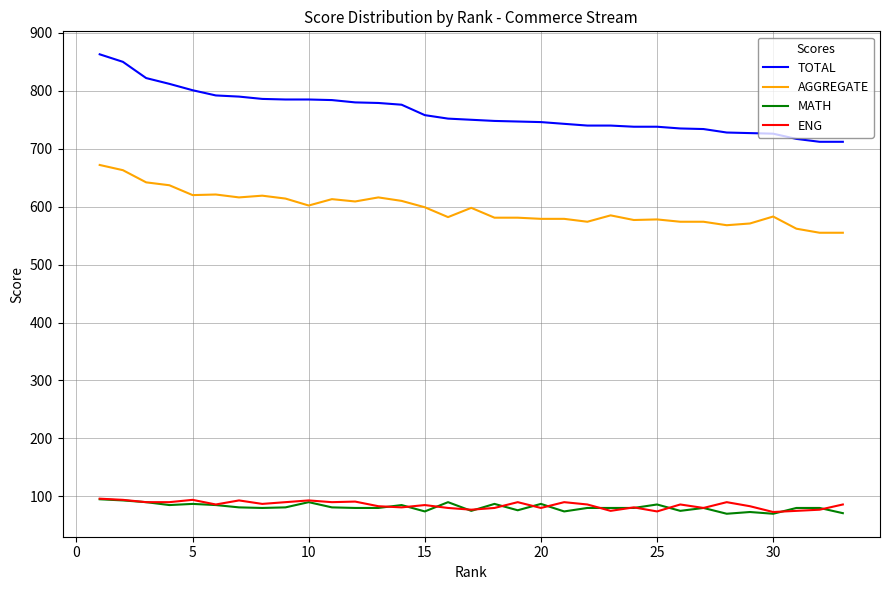

What is the highest value of the TOTAL series?

863